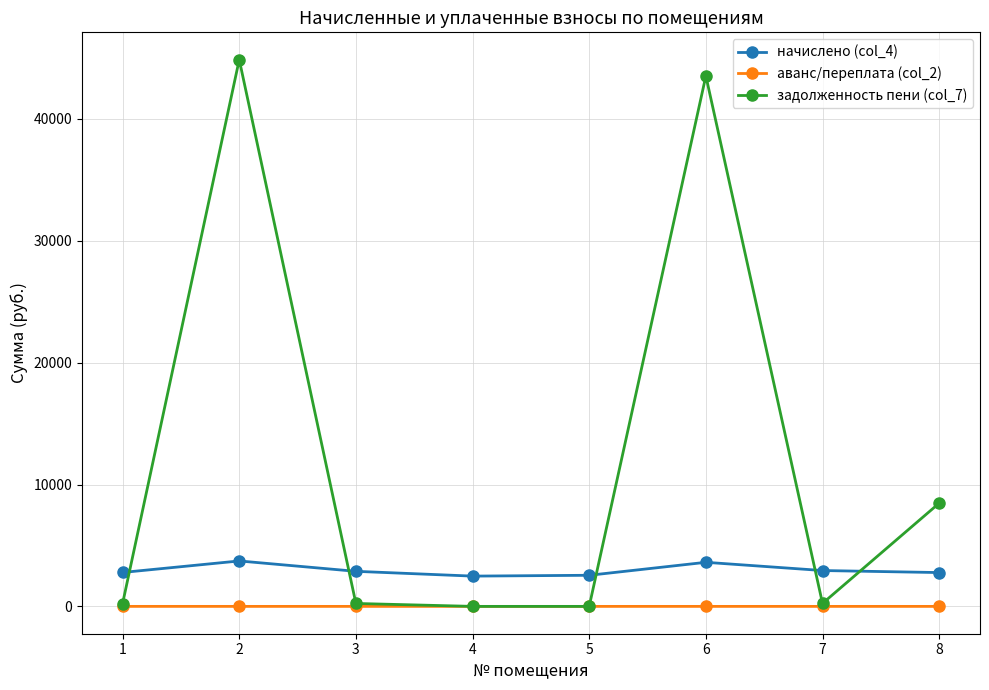

What value does the задолженность пени (col_7) series have at 2?

44867.0